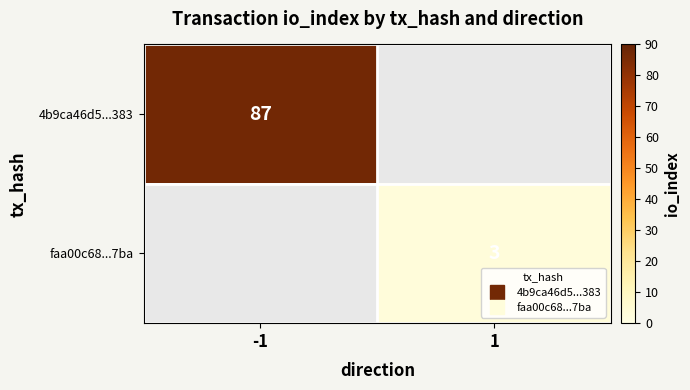

The 4b9ca46d5...383 series shows 87.0 at -1. True or false?

True